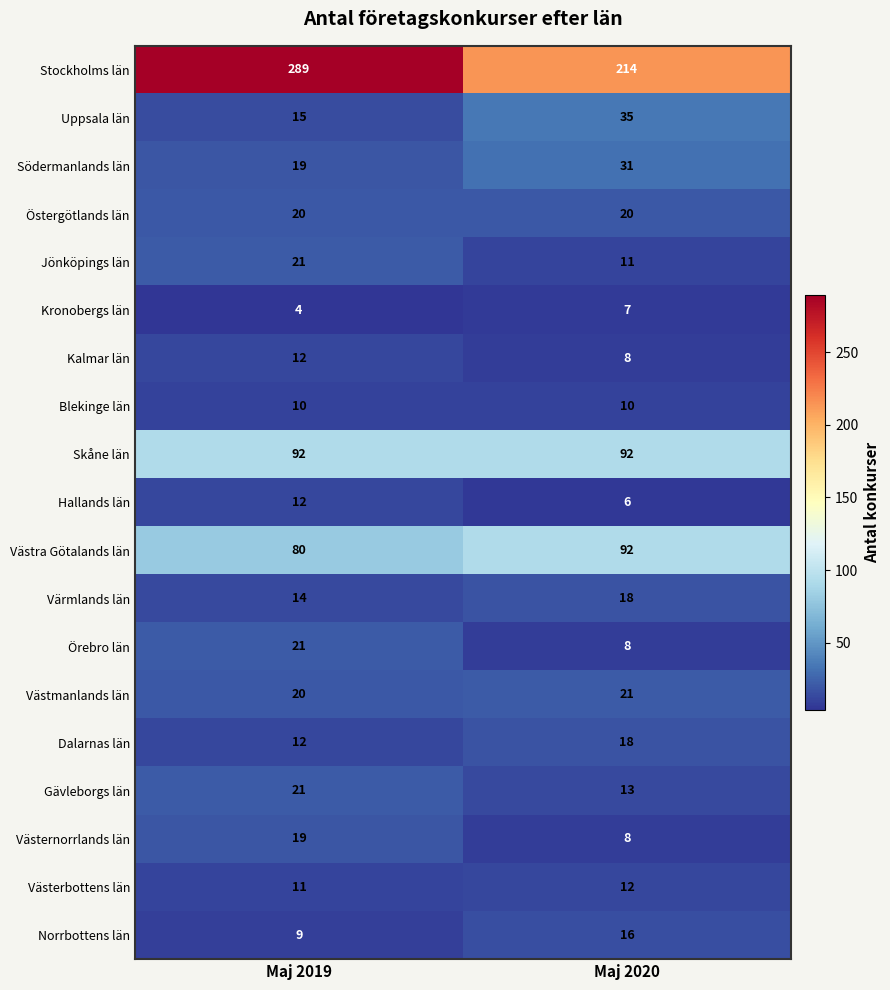

The Jönköpings län series shows 21 at Maj 2019. True or false?

True